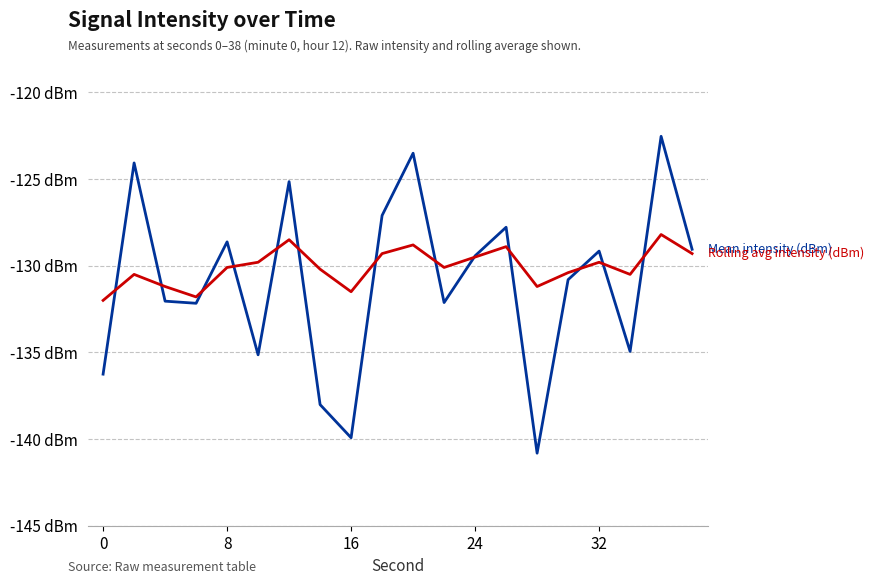

Reading left to right, transcribe all the data shown in this chart.

Mean intensity (dBm): -136.3	-124.1	-132.0	-132.2	-128.6	-135.1	-125.1	-138.0	-139.9	-127.1	-123.5	-132.1	-129.4	-127.8	-140.8	-130.8	-129.2	-134.9	-122.5	-129.1
Rolling avg intensity (dBm): -132.0	-130.5	-131.2	-131.8	-130.1	-129.8	-128.5	-130.2	-131.5	-129.3	-128.8	-130.1	-129.5	-128.9	-131.2	-130.4	-129.8	-130.5	-128.2	-129.3